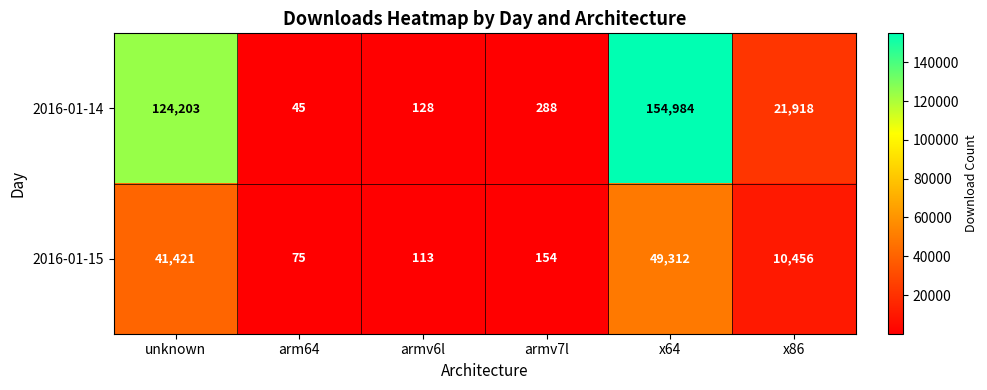

What is the smallest value displayed?

45